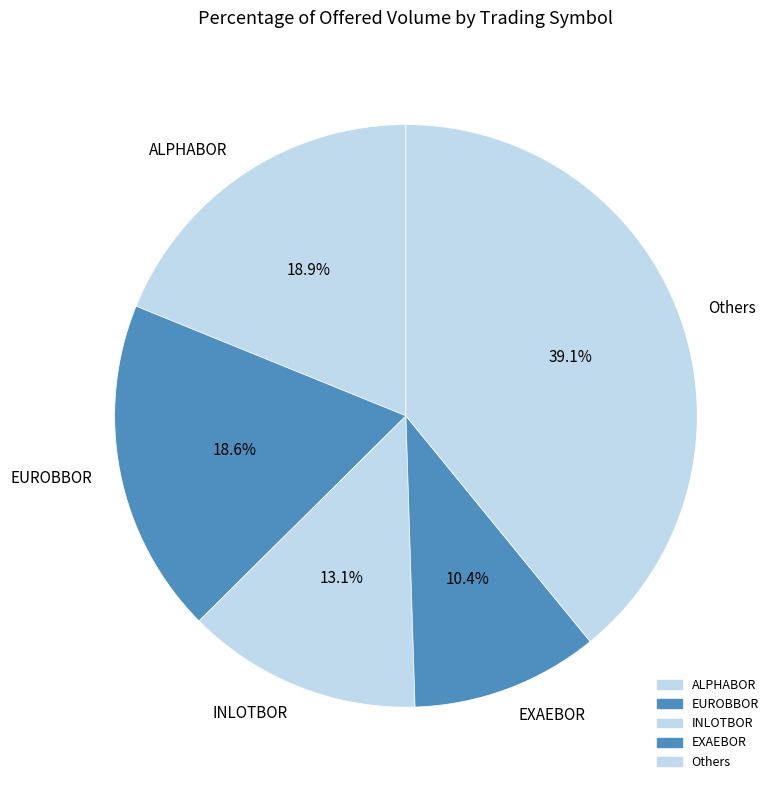

How many segments does this pie chart have?

5